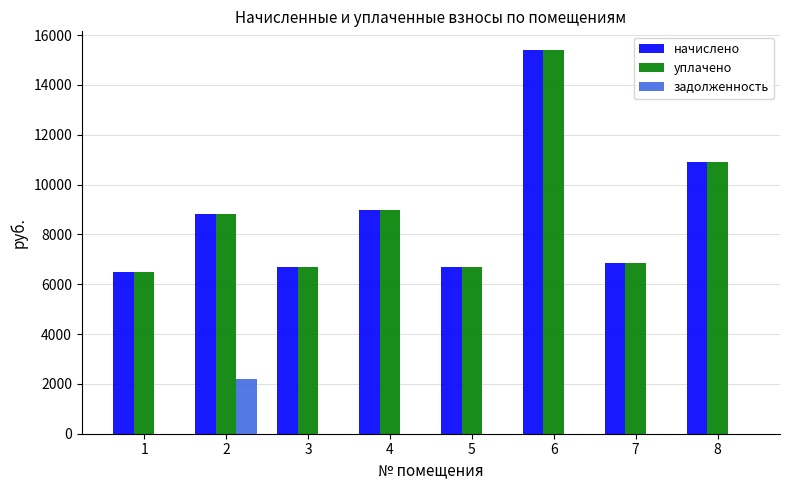

What are all the series names shown in the legend?

начислено, уплачено, задолженность